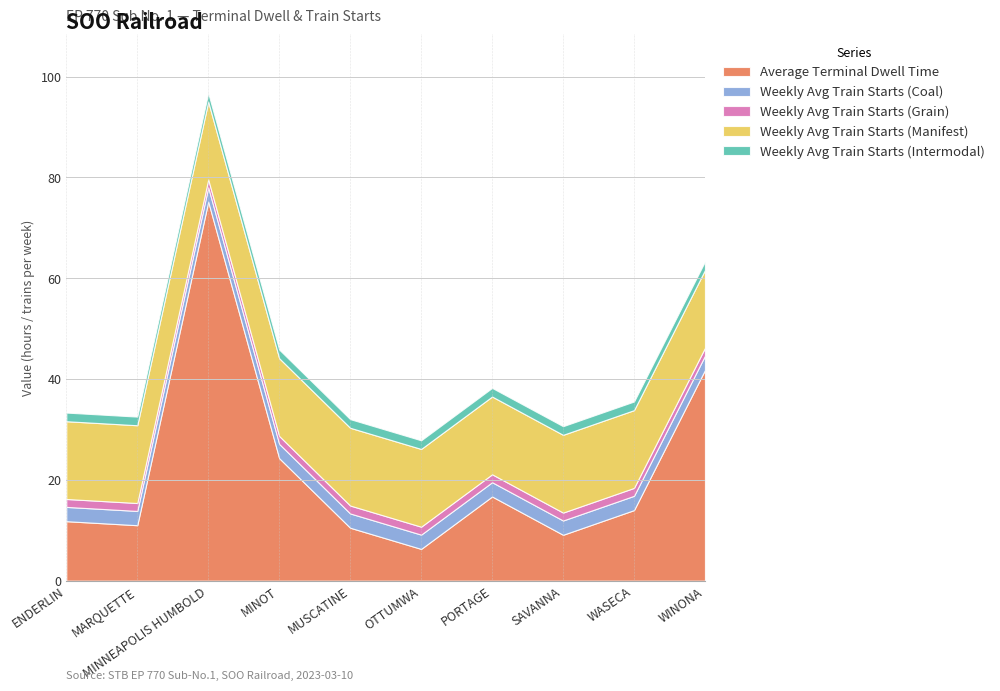

At which label does Average Terminal Dwell Time reach its minimum?

OTTUMWA